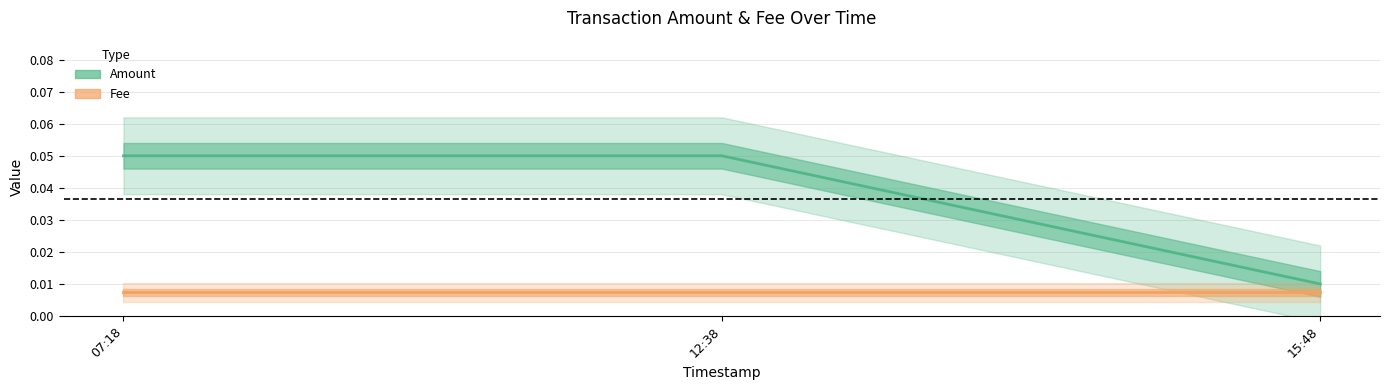

Count the values in the range 0 to 1.

3